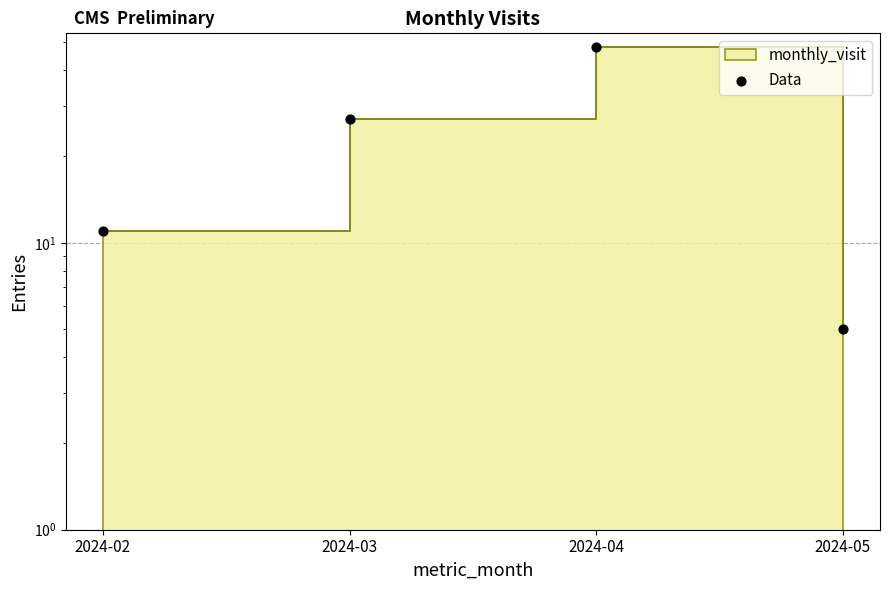

What is the change in value from 2024-02 to 2024-03?

+16